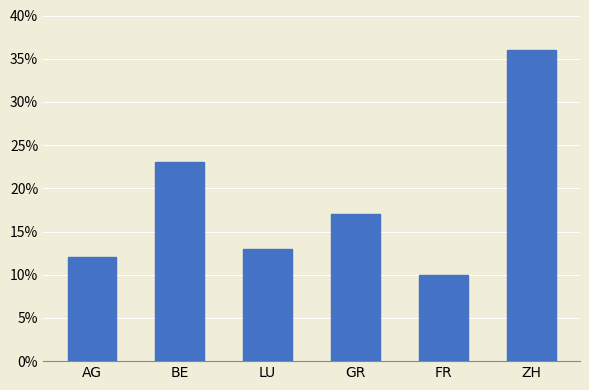

Approximately how many times larger is the value at FR compared to ZH?

0.3